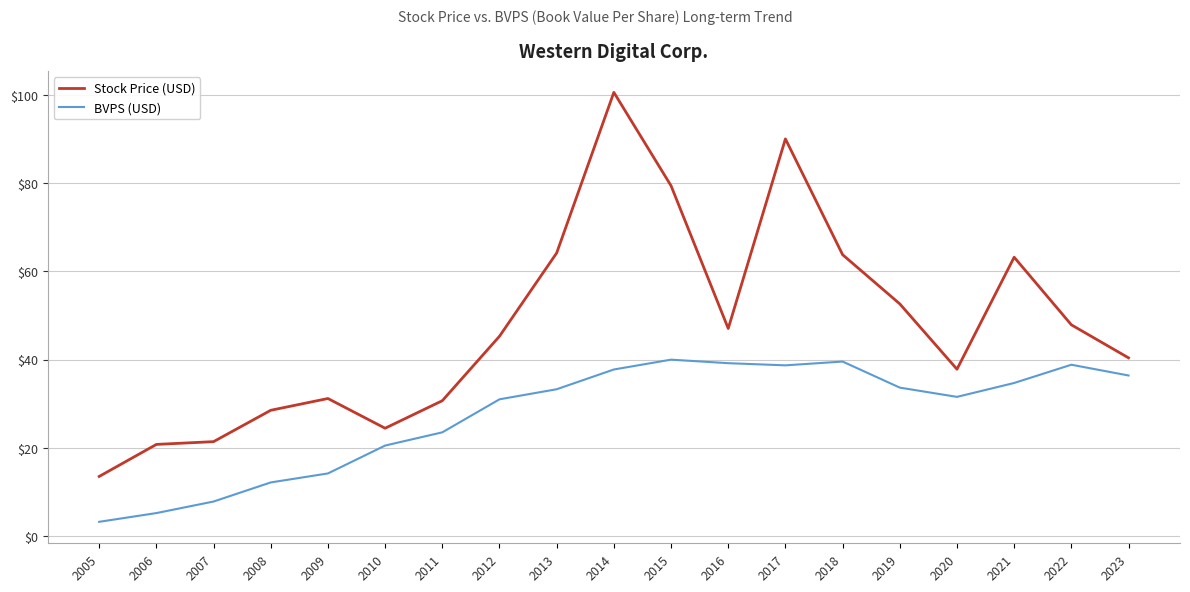

Between 2014 and 2019, which series saw the biggest shift?

Stock Price (USD)